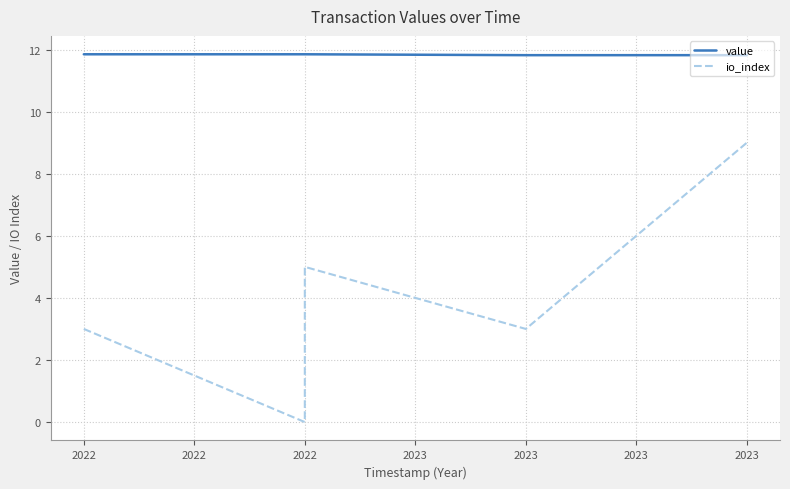

What is the approximate value of io_index at 2022?

3.0